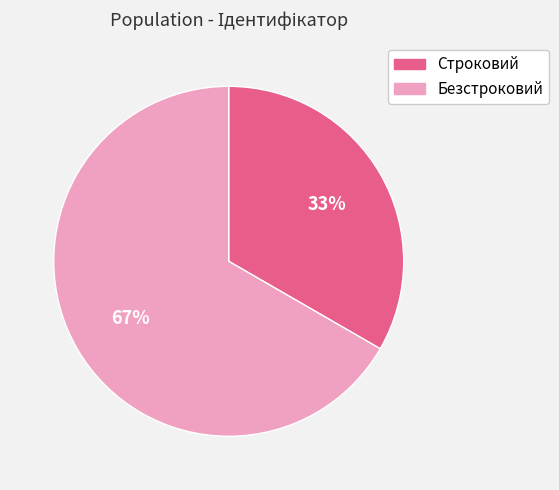

Is Строковий the majority of the pie?

No